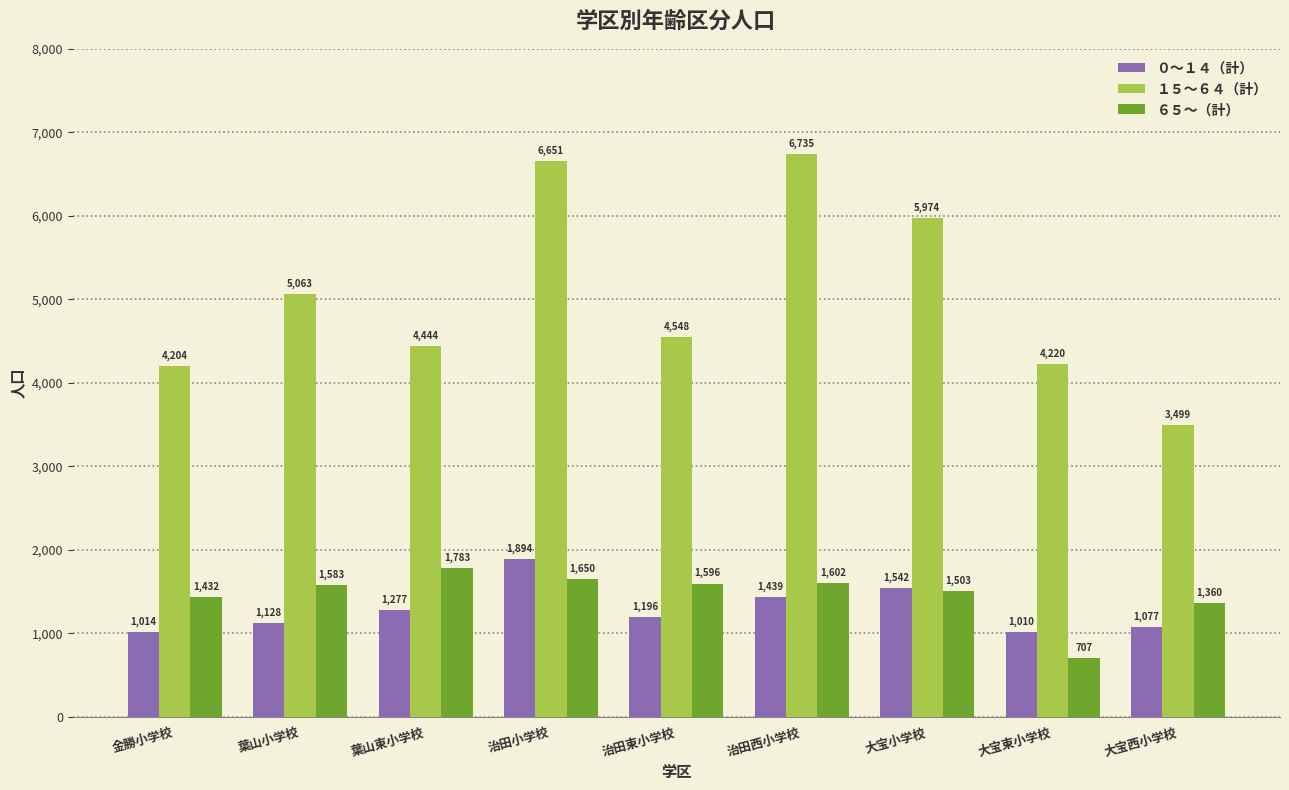

What is the sum of all １５～６４（計） values?

45338